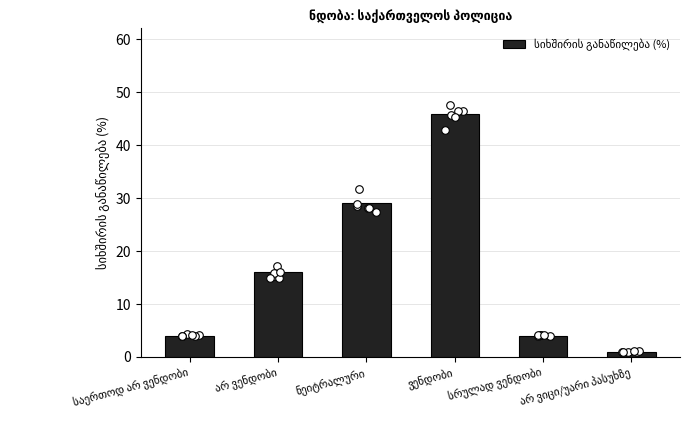

What is the ratio of the value at არ ვიცი/უარი პასუხზე to the value at საერთოდ არ ვენდობი?

0.2